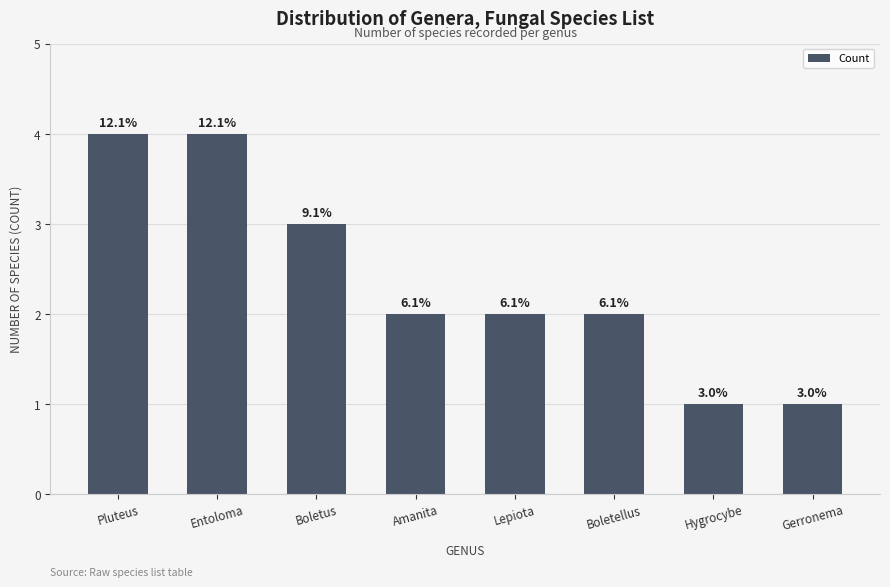

List the labels in order of value, smallest first.

Hygrocybe, Gerronema, Amanita, Lepiota, Boletellus, Boletus, Pluteus, Entoloma